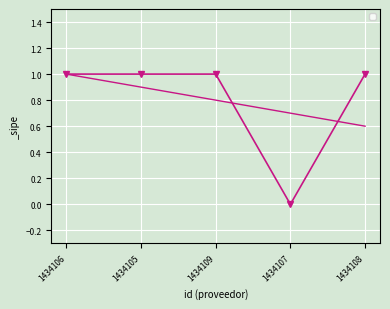

What position from the right is 1434107?

2